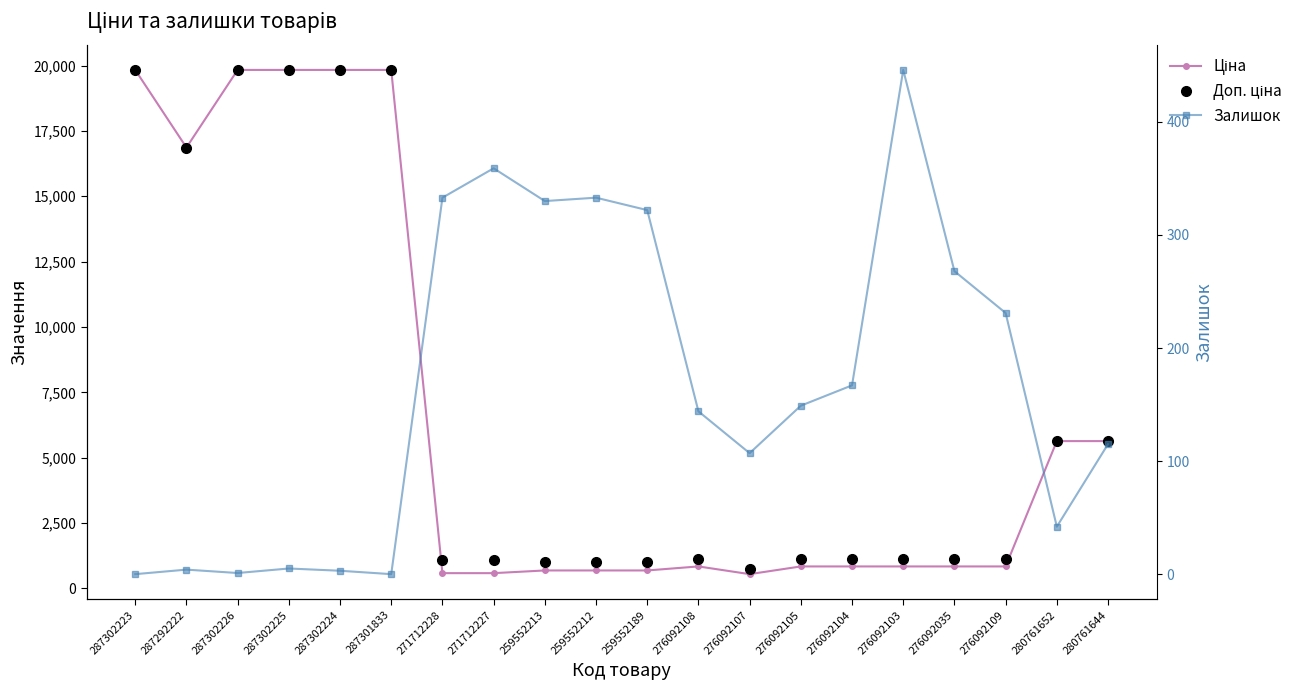

How many data points does each series have?

20